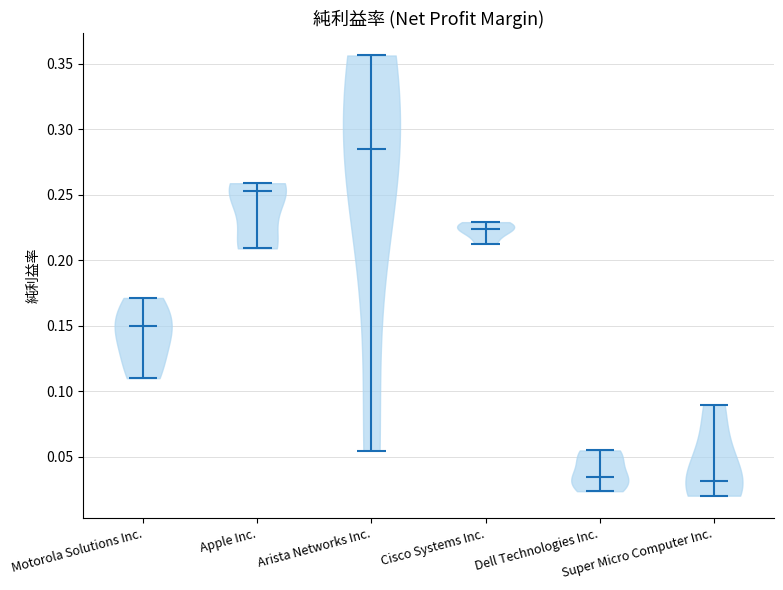

Reading left to right, read every violin against the y-axis: where its median line is, and the lowest and highest points it reaches. The values are not printed on the chart, so give them approximately, as read against the axis.

Motorola Solutions Inc.: median line 0.150, lowest point 0.110, highest point 0.170
Apple Inc.: median line 0.255, lowest point 0.210, highest point 0.260
Arista Networks Inc.: median line 0.285, lowest point 0.055, highest point 0.355
Cisco Systems Inc.: median line 0.225, lowest point 0.215, highest point 0.230
Dell Technologies Inc.: median line 0.035, lowest point 0.025, highest point 0.055
Super Micro Computer Inc.: median line 0.030, lowest point 0.020, highest point 0.090